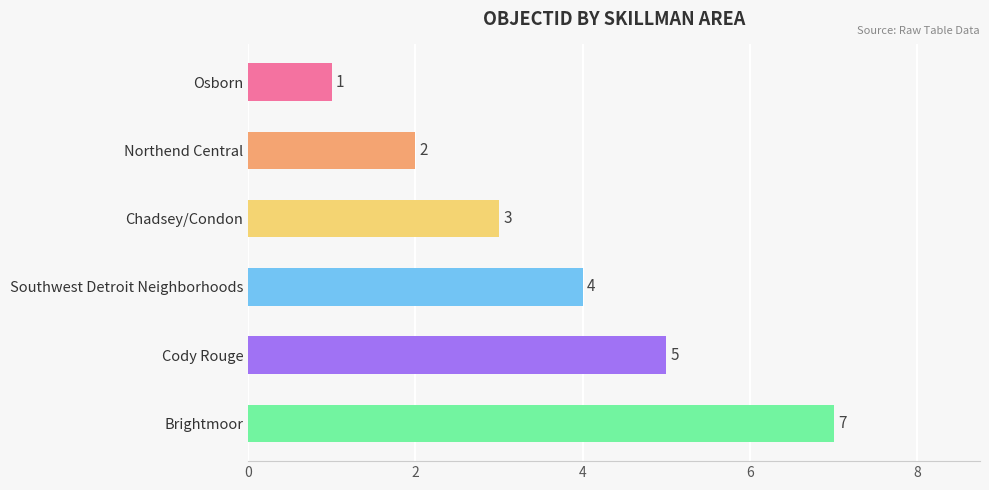

What is the label of the 3rd bar from the top?

Chadsey/Condon